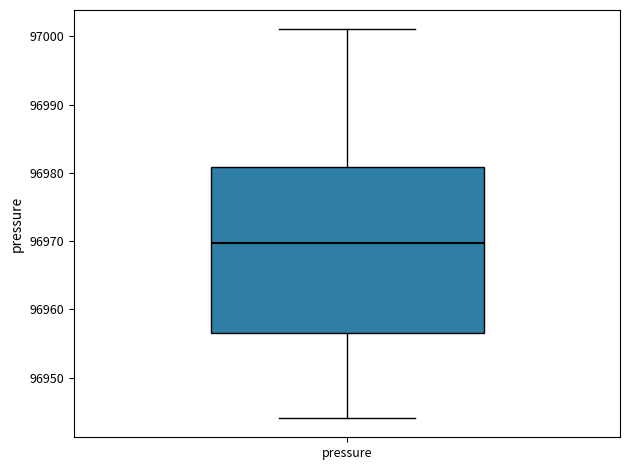

Read this box plot against the y-axis: the position of the median line, the range covered by the box, and the ends of both whiskers. The values are not printed on the chart, so give them approximately, as read against the axis.

median 96970, box 96957 to 96981, whiskers 96944 to 97001